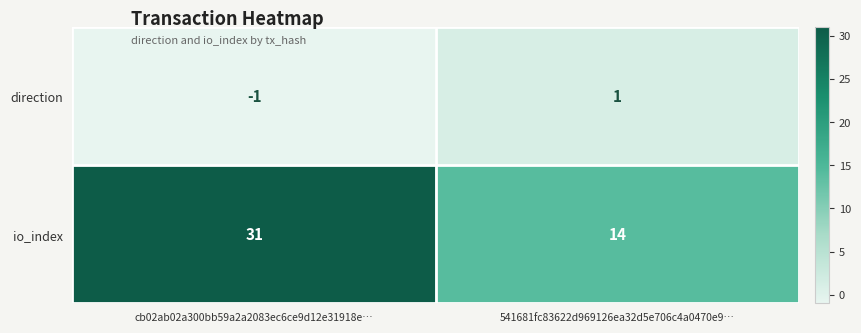

What is the difference between the maximum and minimum values in the io_index series?

17